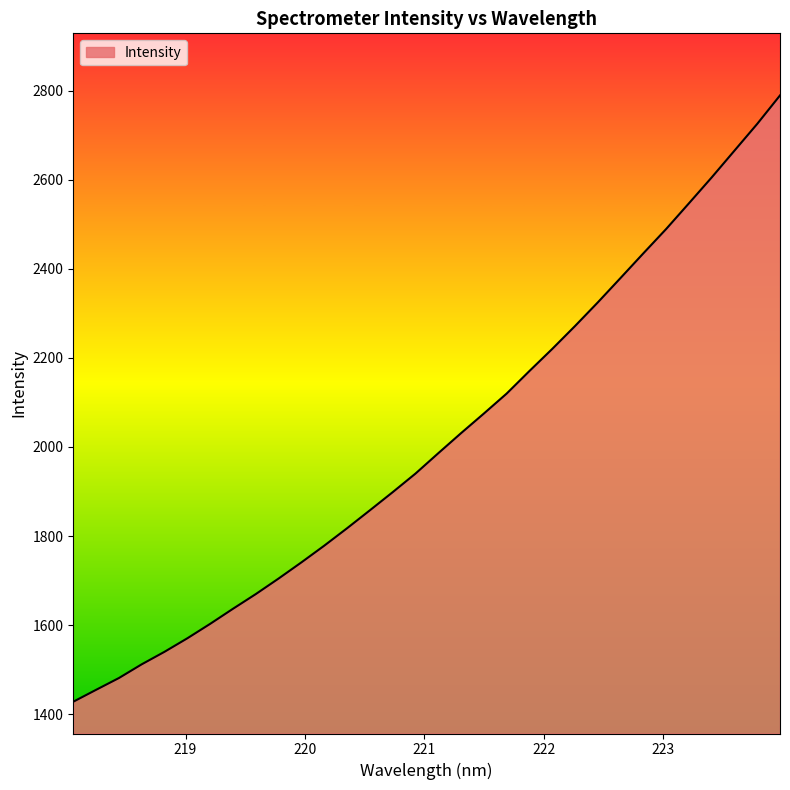

What is the difference between the maximum and minimum values?

1362.0